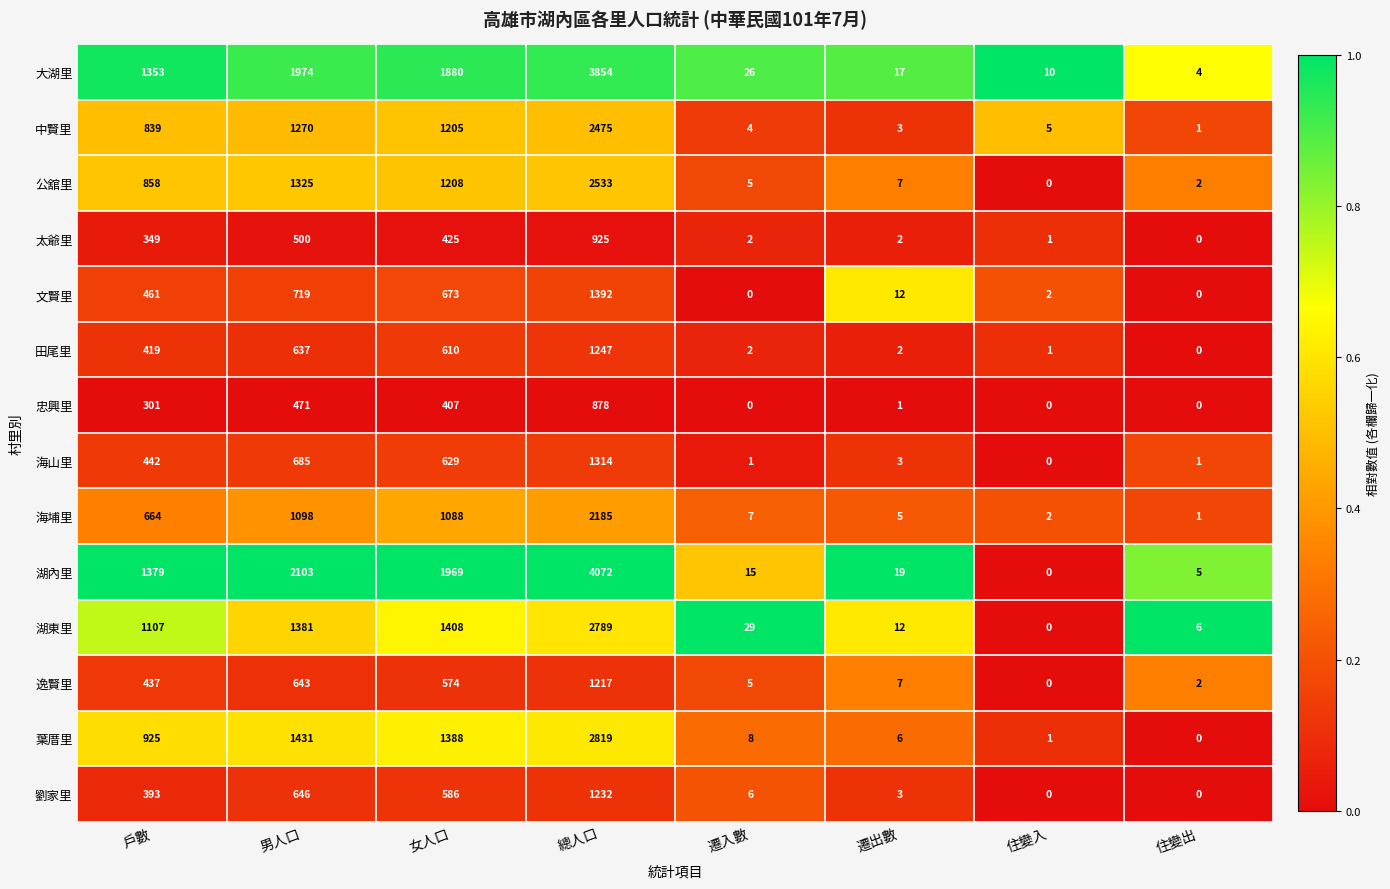

What is the total value across all series at 遷入數?

110